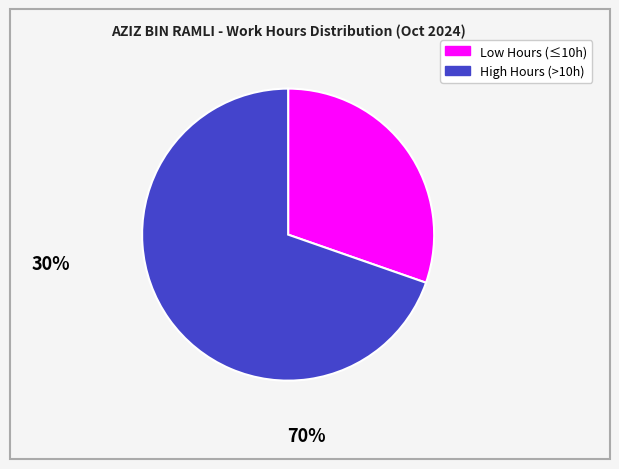

Is it true that Low Hours (≤10h) is 30% of the pie?

True